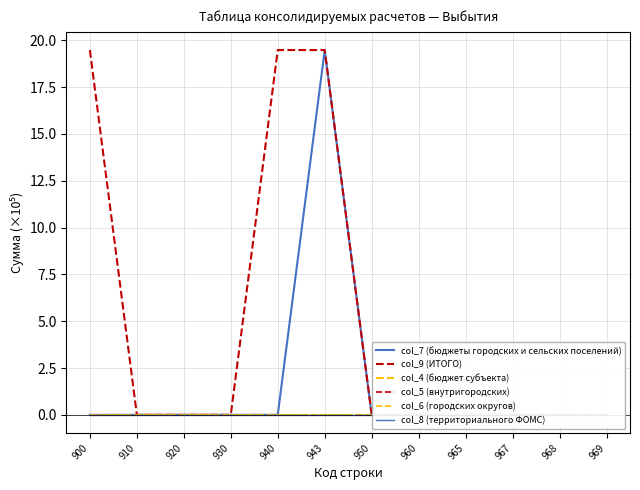

At which category does the chart reach its minimum across all series?

900